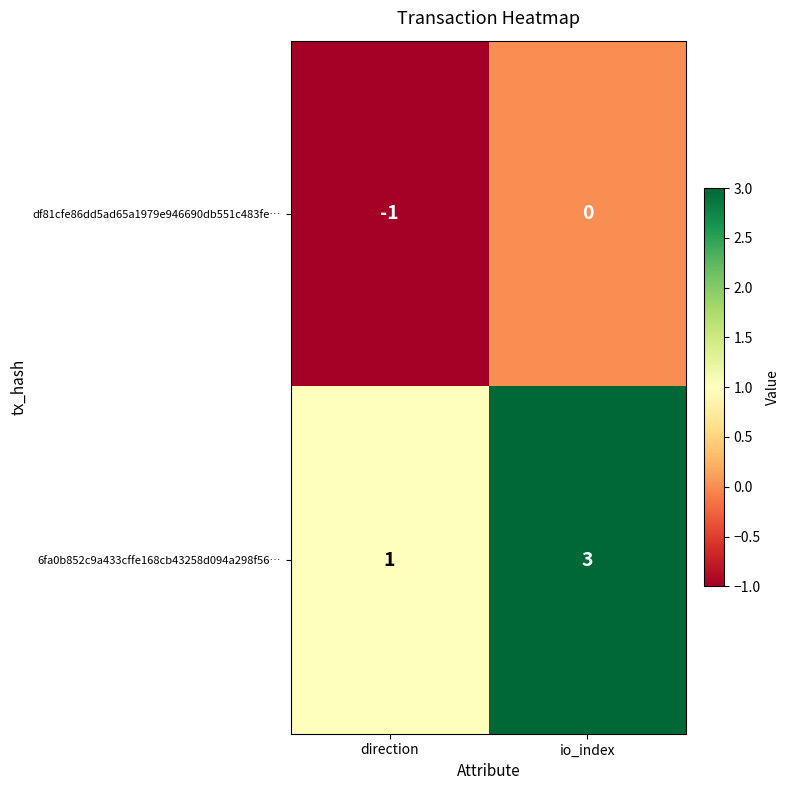

List the series in order of their peak value, highest first.

6fa0b852c9a433cffe168cb43258d094a298f56…, df81cfe86dd5ad65a1979e946690db551c483fe…